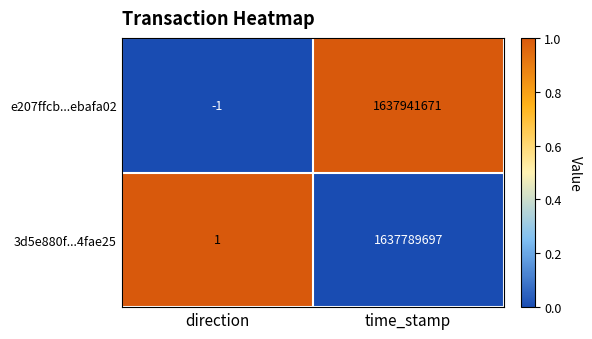

What is the total value across all series at direction?

0